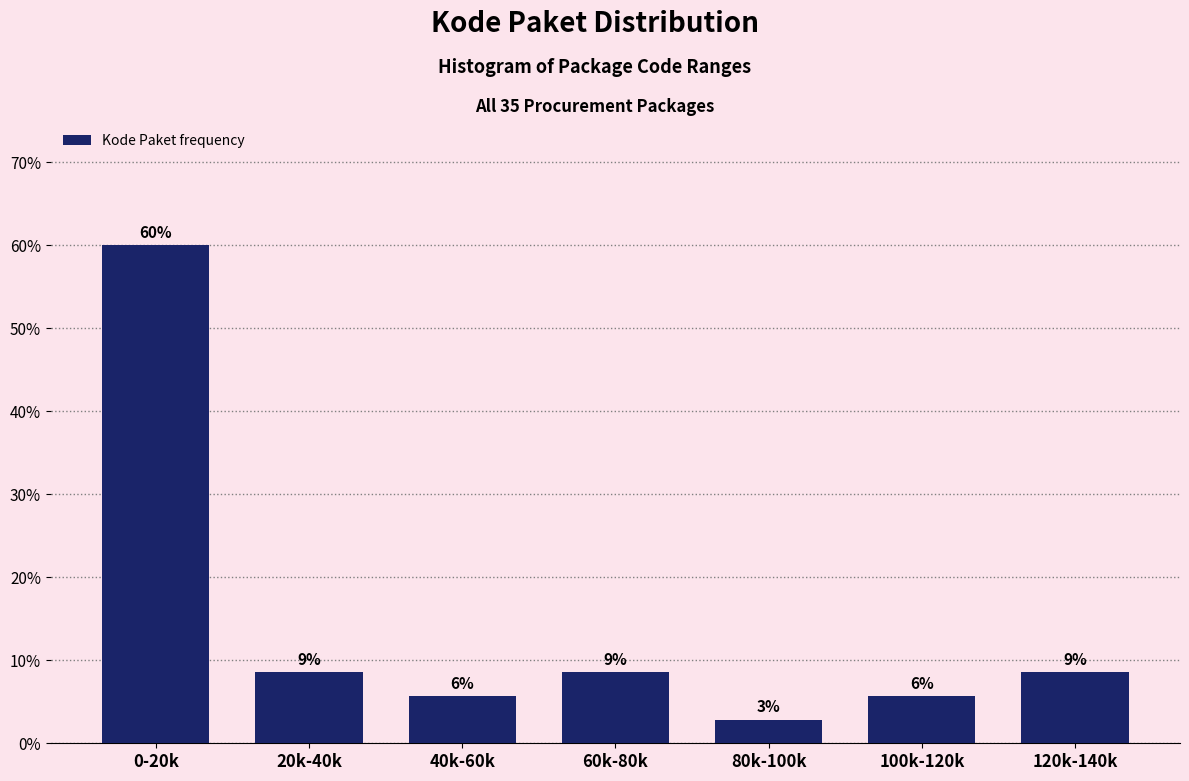

Does the chart contain any negative values?

No